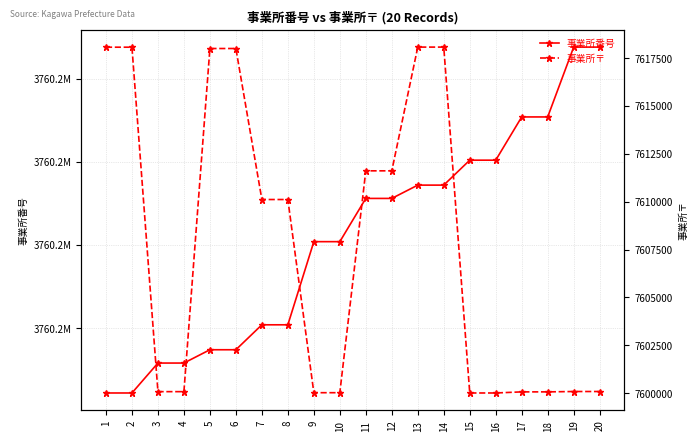

What is the value of the 事業所〒 point at the 16th from the left?

7600003